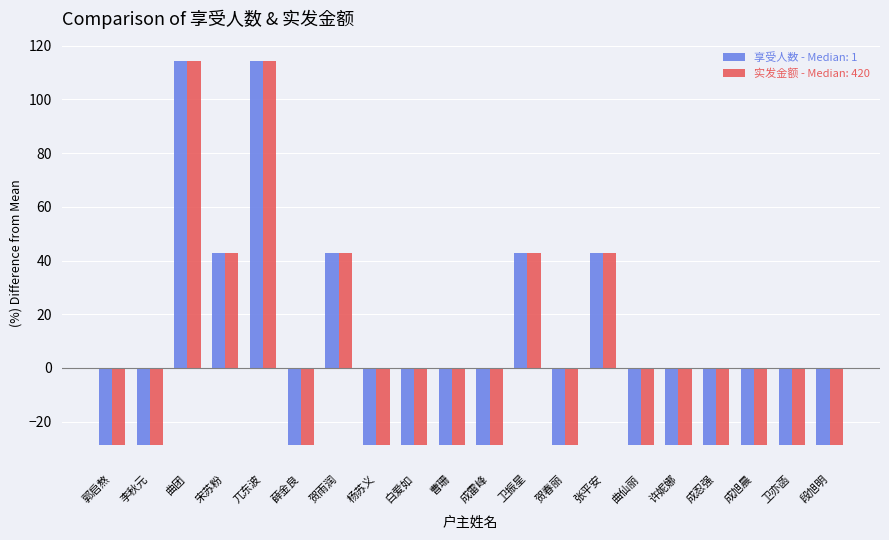

What is the label of the 10th bar from the left?

曹珊